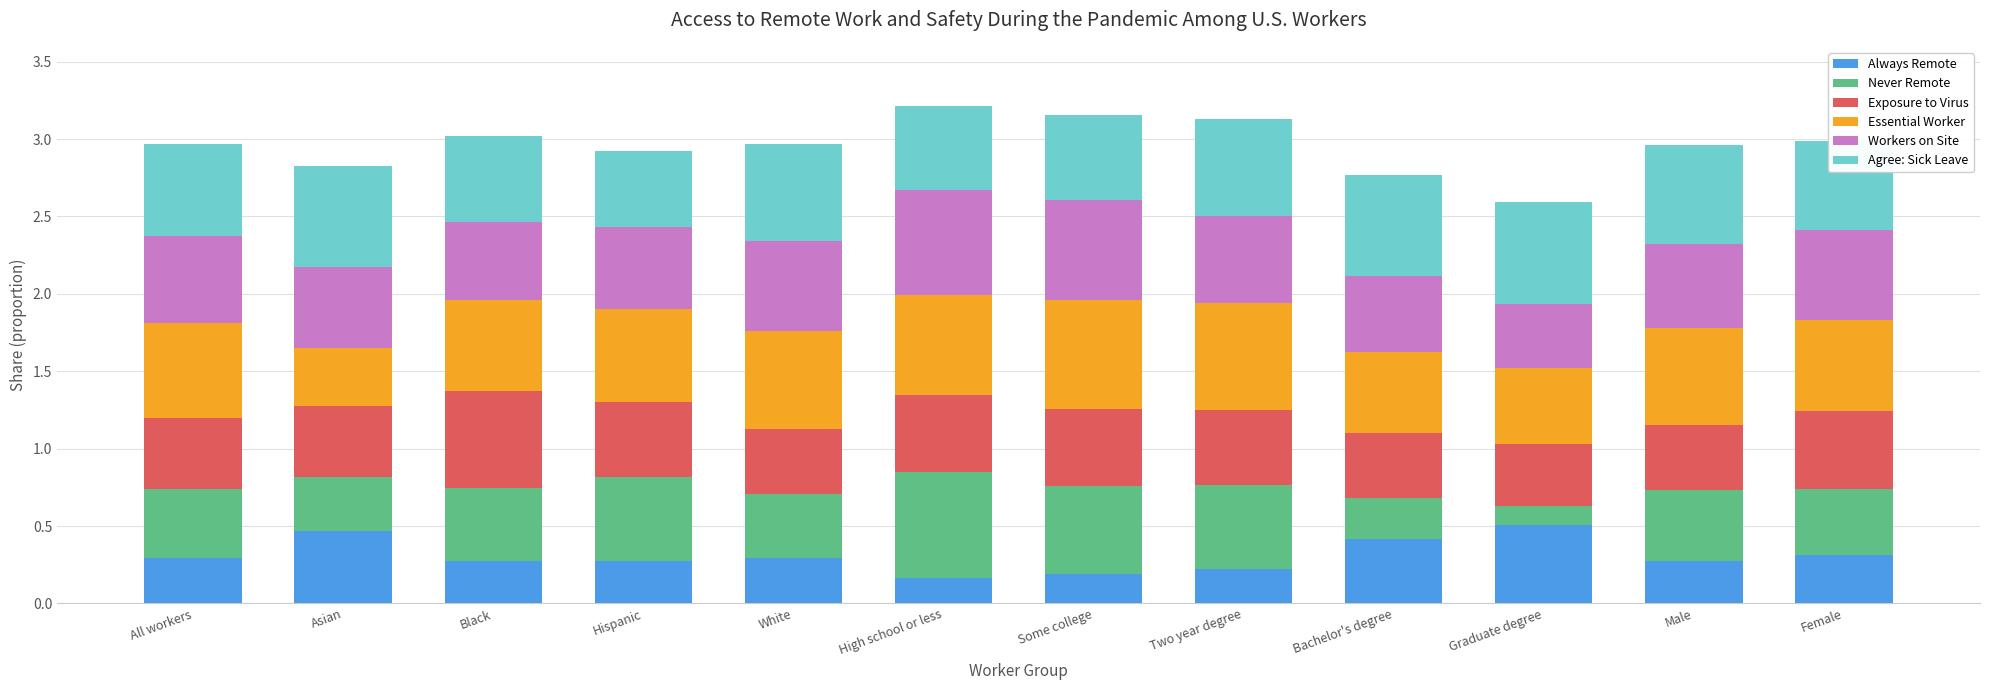

What are all the series names shown in the legend?

Always Remote, Never Remote, Exposure to Virus, Essential Worker, Workers on Site, Agree: Sick Leave